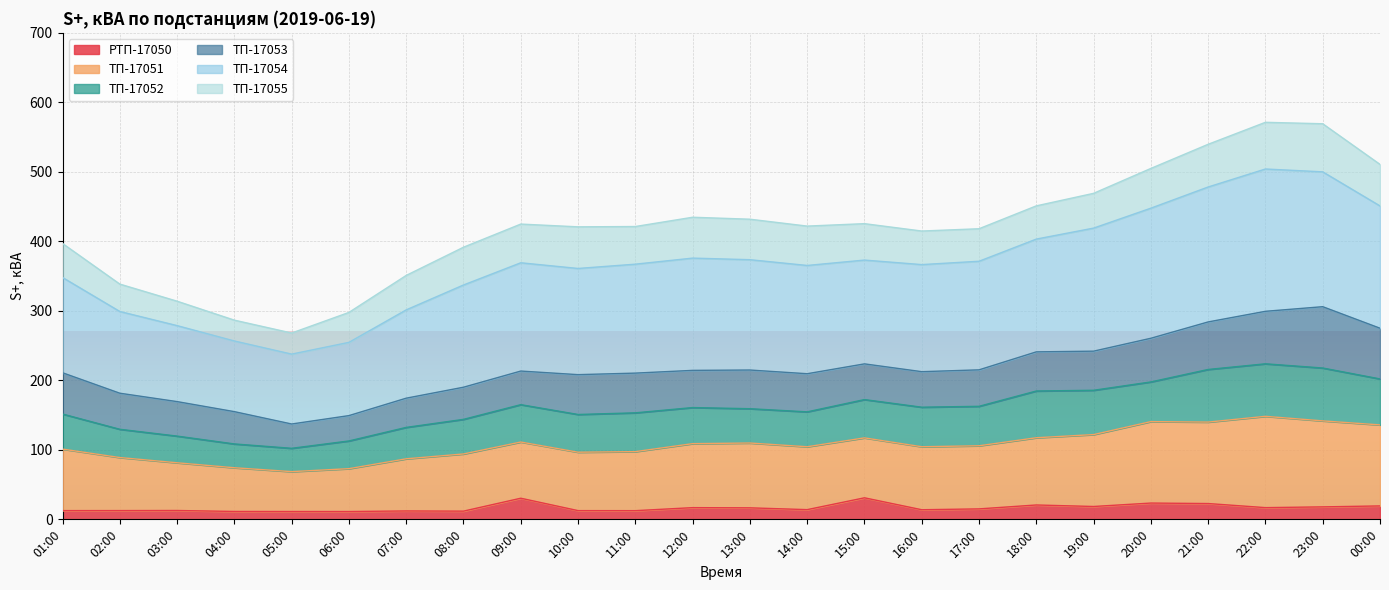

What is the total value across all series at 23:00?

569.2